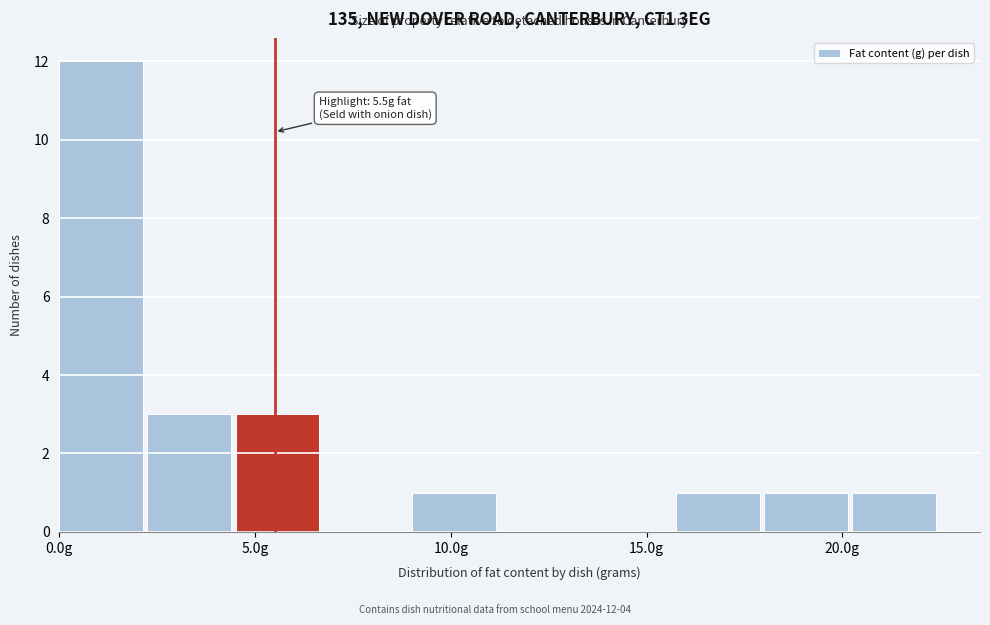

Which range on the x-axis has the tallest bar?

0.0 to 2.5